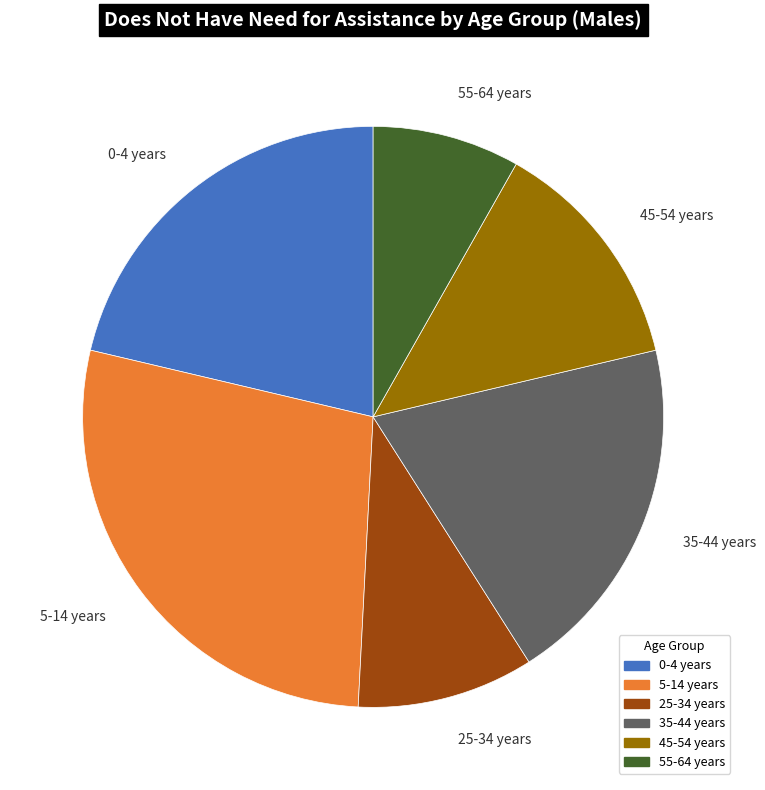

Is it true that 5-14 years is 37% of the pie?

False